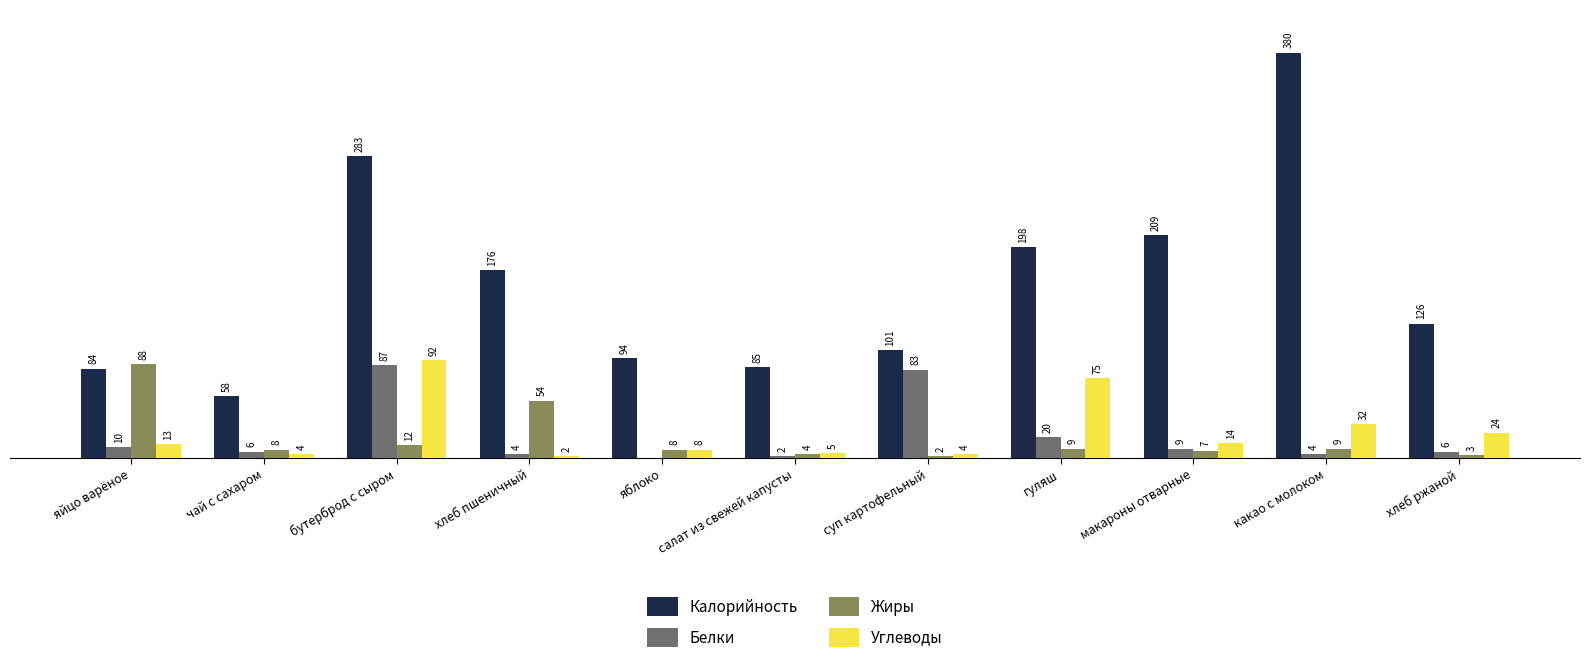

At which label does Жиры reach its peak?

яйцо варёное